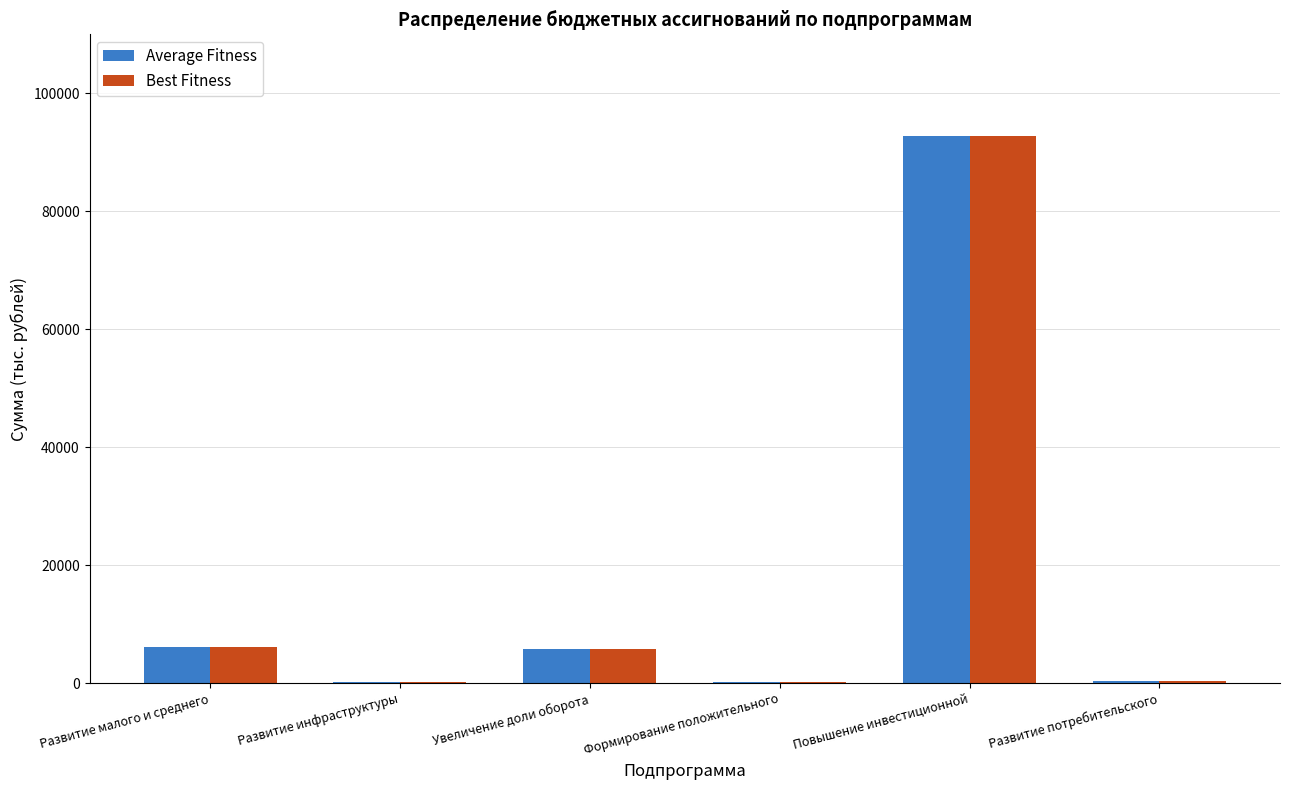

At which category is the sum across all series the highest?

Повышение инвестиционной